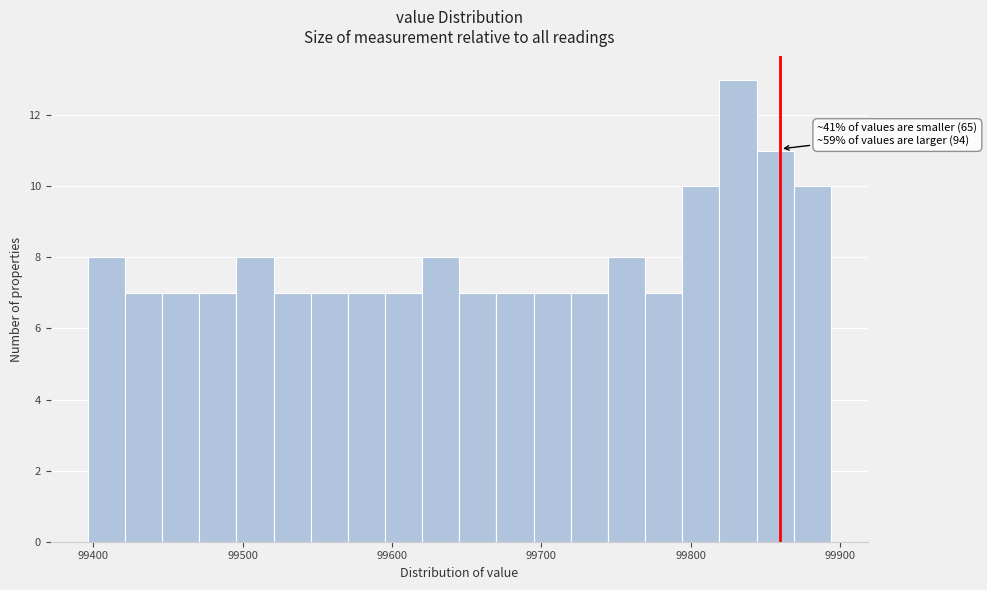

Around what value on the x-axis is the tallest bar? Give the approximate position of its centre, as read against the axis.

99830